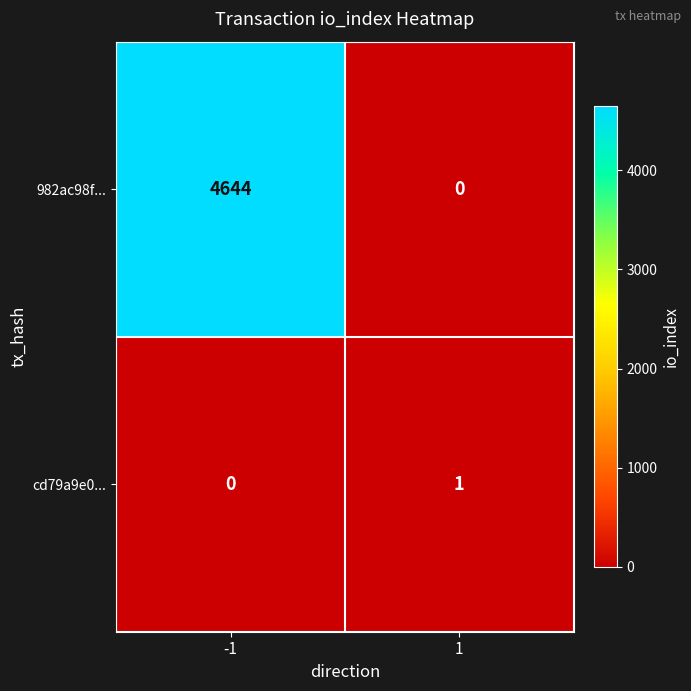

Rank the series by their average value, from highest to lowest.

982ac98f..., cd79a9e0...